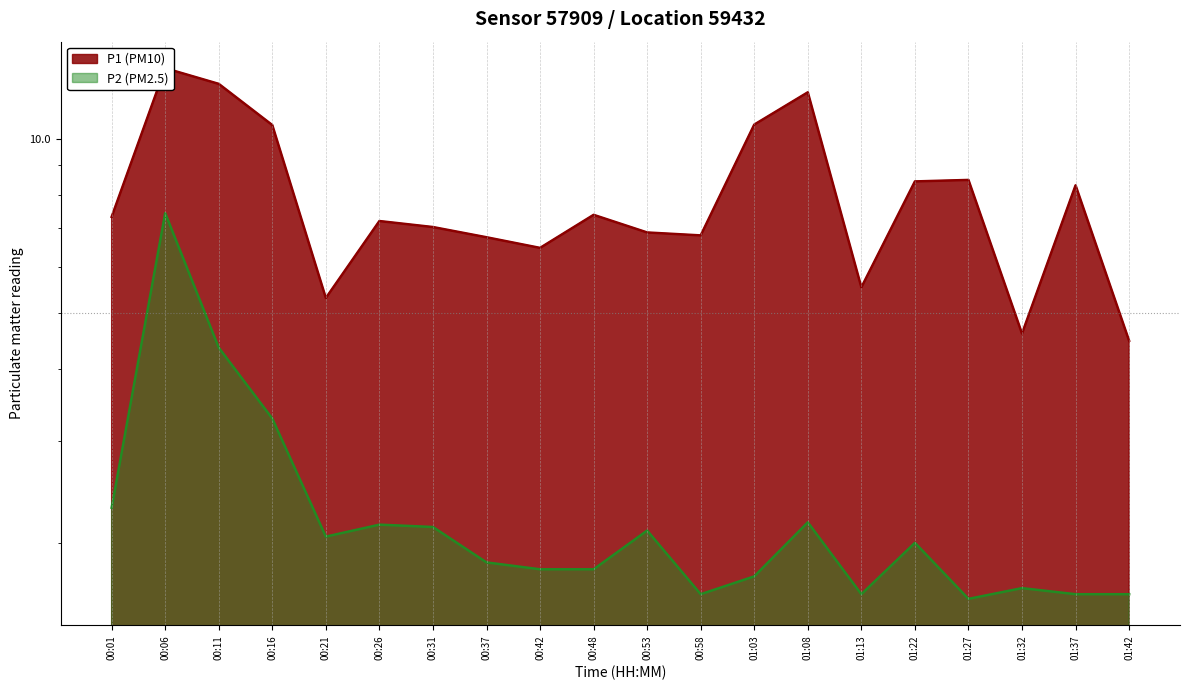

What are all the series names shown in the legend?

P1, P2